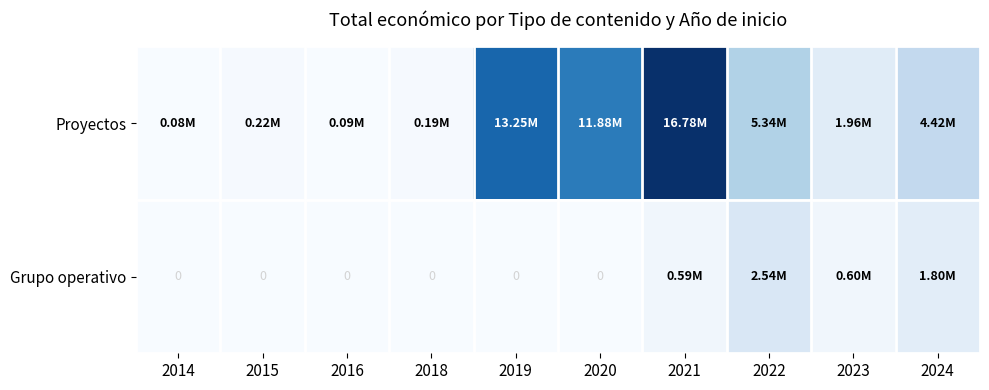

Is the value of Proyectos at 2014 greater than the value of Grupo operativo at 2023?

No